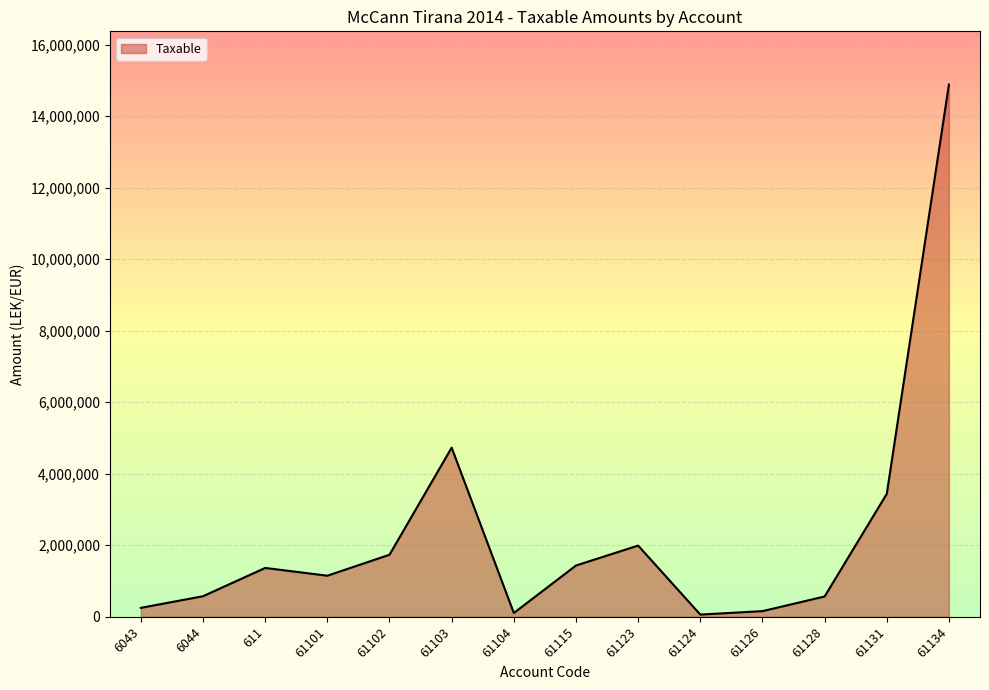

What is the difference between the maximum and minimum values?

14826046.6